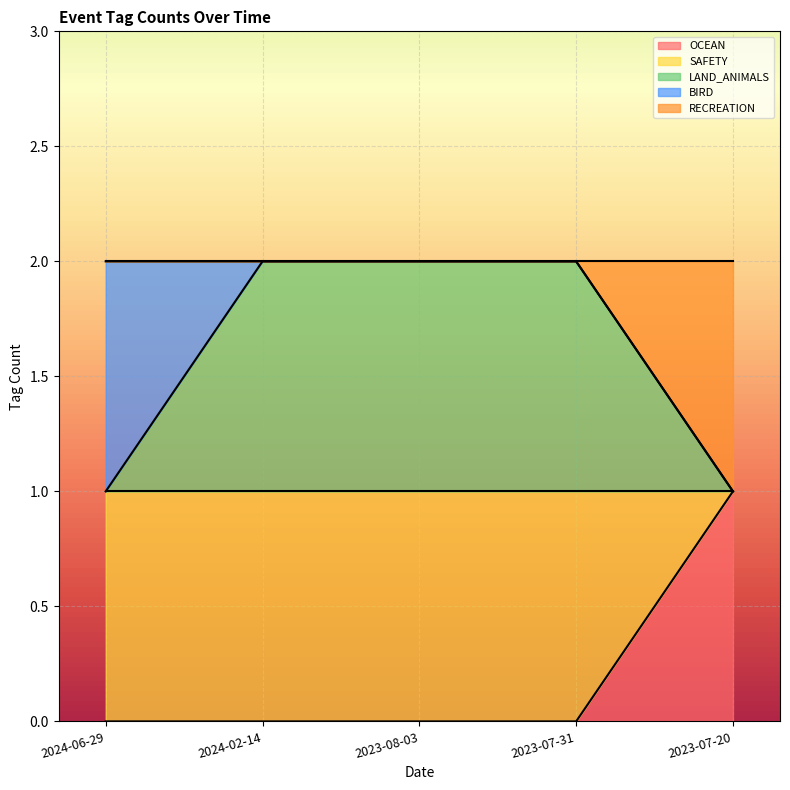

Between 2023-07-20 and 2024-06-29, which is larger?

2023-07-20